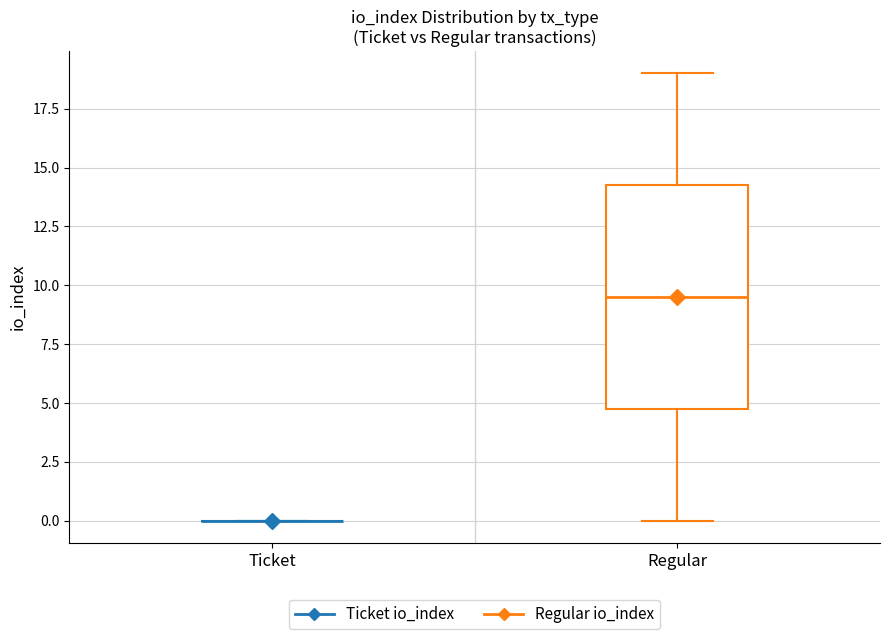

Where does the upper whisker of the box for Regular end on the y-axis? The values are not printed on the chart, so give them approximately, as read against the axis.

19.0